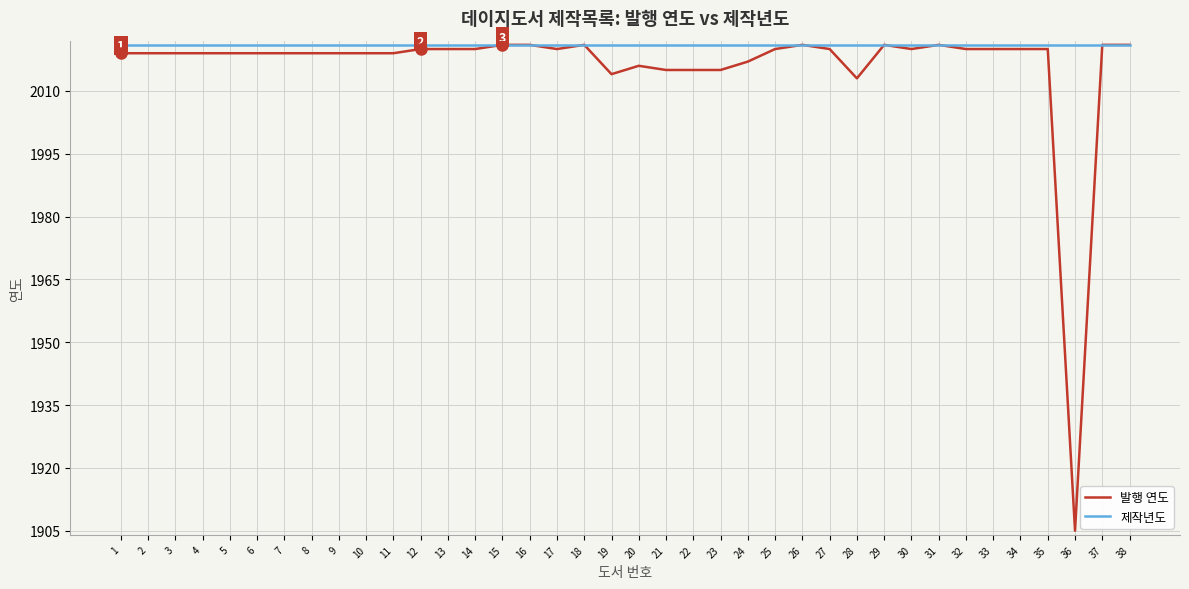

Which series has the largest range (max minus min)?

발행 연도